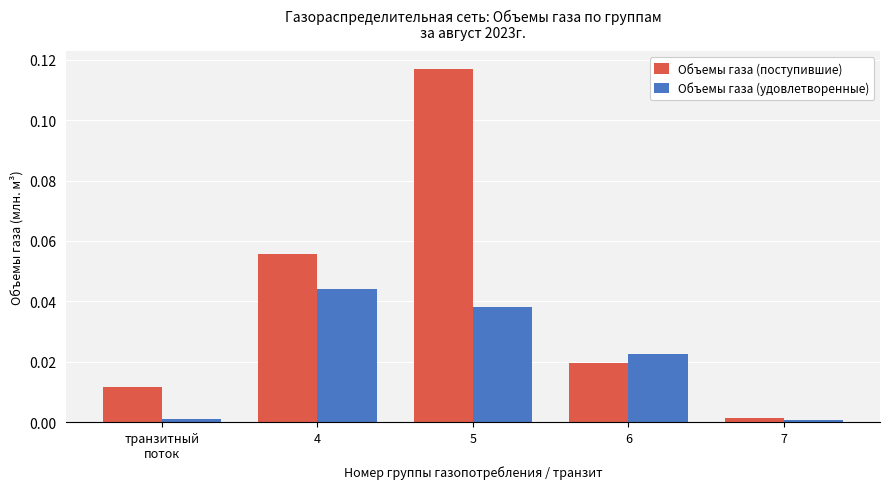

How many bars are there in total?

10